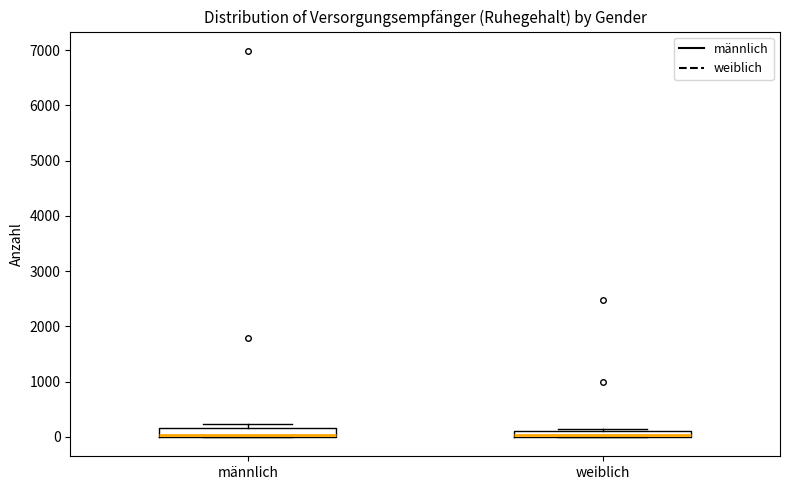

Where is the upper edge of the box for weiblich on the y-axis? The values are not printed on the chart, so give them approximately, as read against the axis.

100